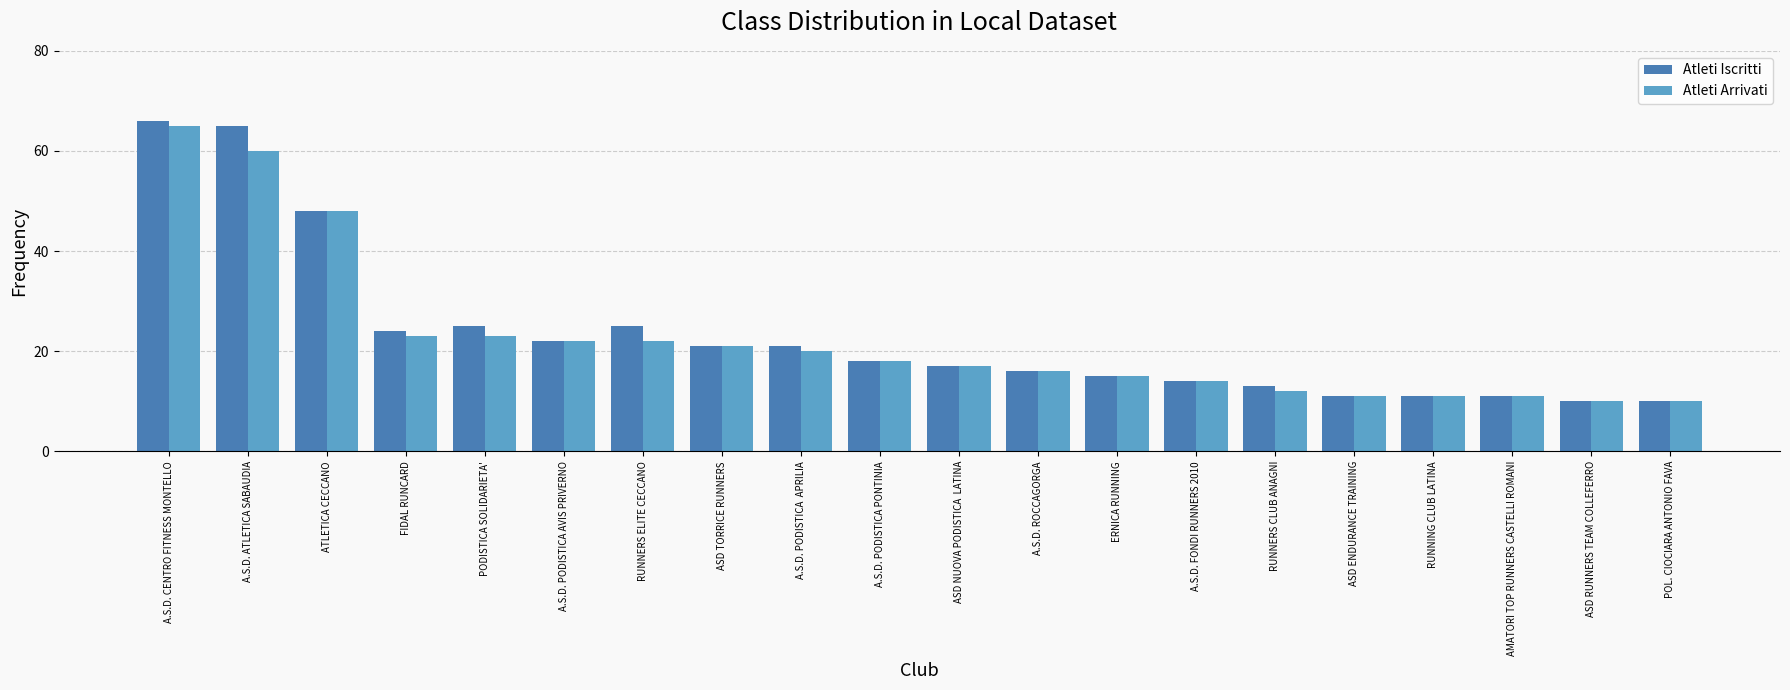

What is the lowest value of the Atleti Arrivati series?

10